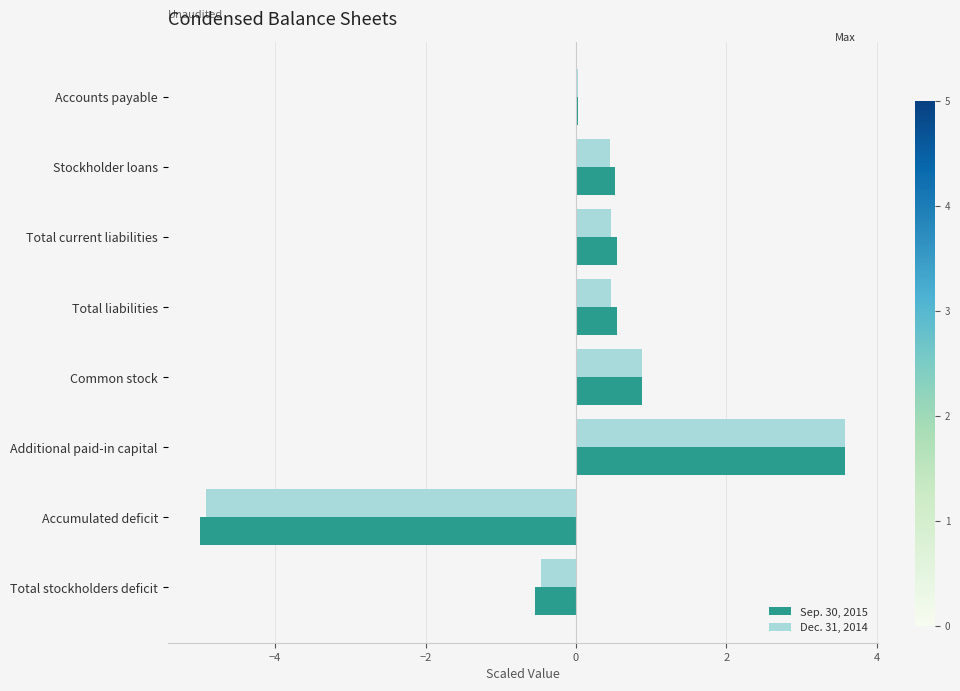

What is the highest value of the Dec. 31, 2014 series?

3.6